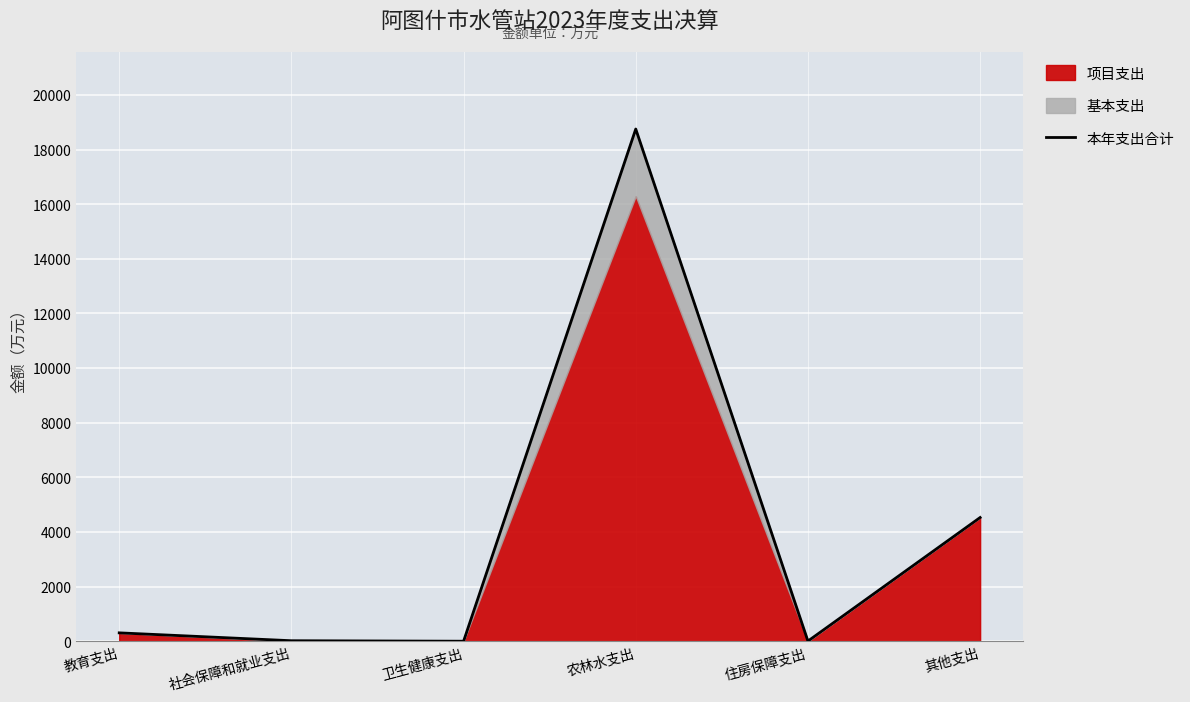

At which category does the data reach its first local valley?

卫生健康支出